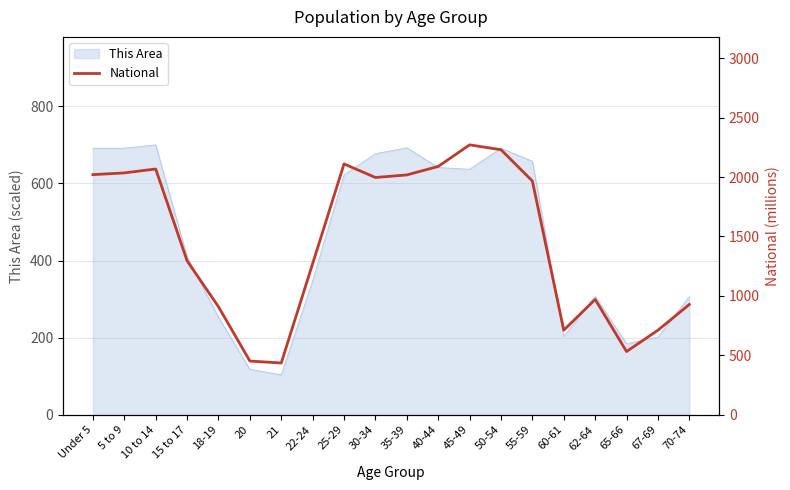

Which category has the highest value across all series?

45-49